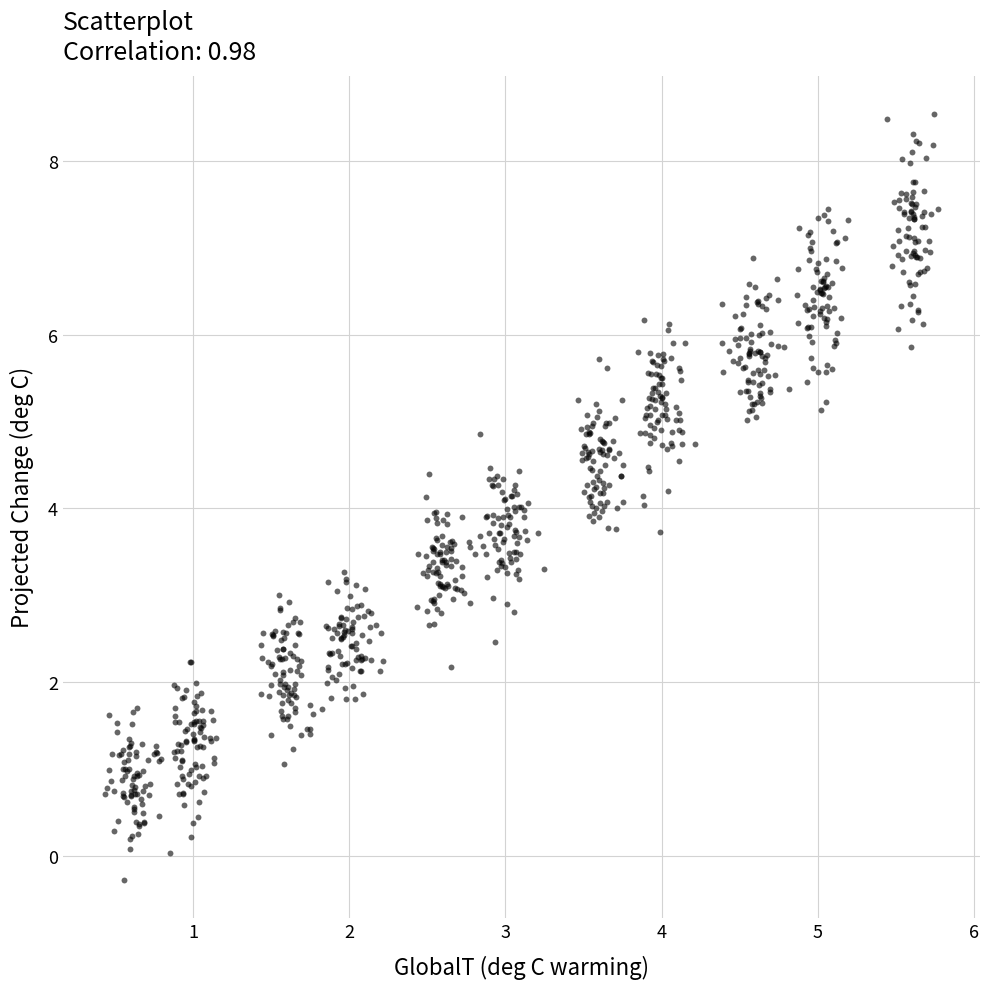

What is the range of Y values (max minus min)?

8.8